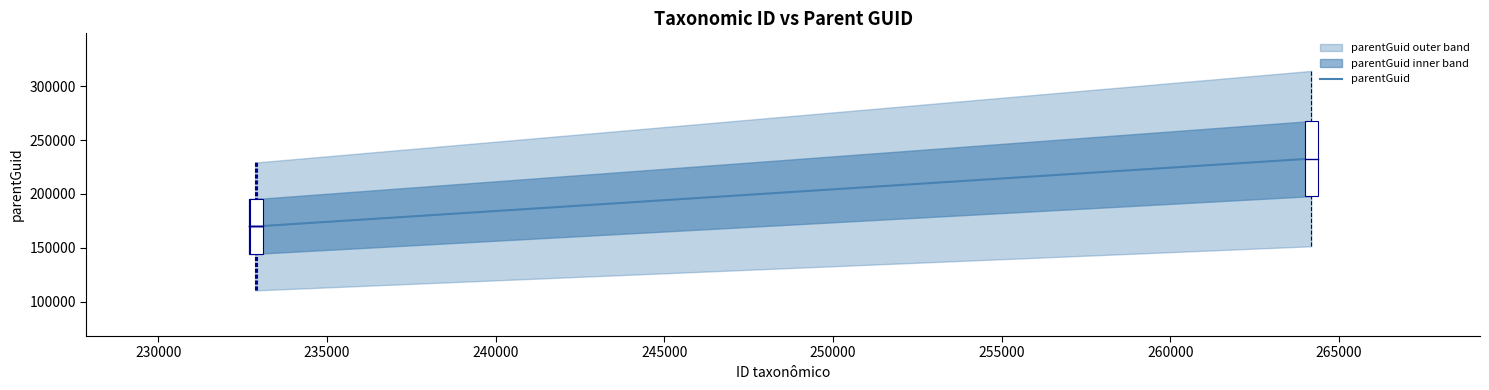

What is the lowest value of the parentGuid series?

169886